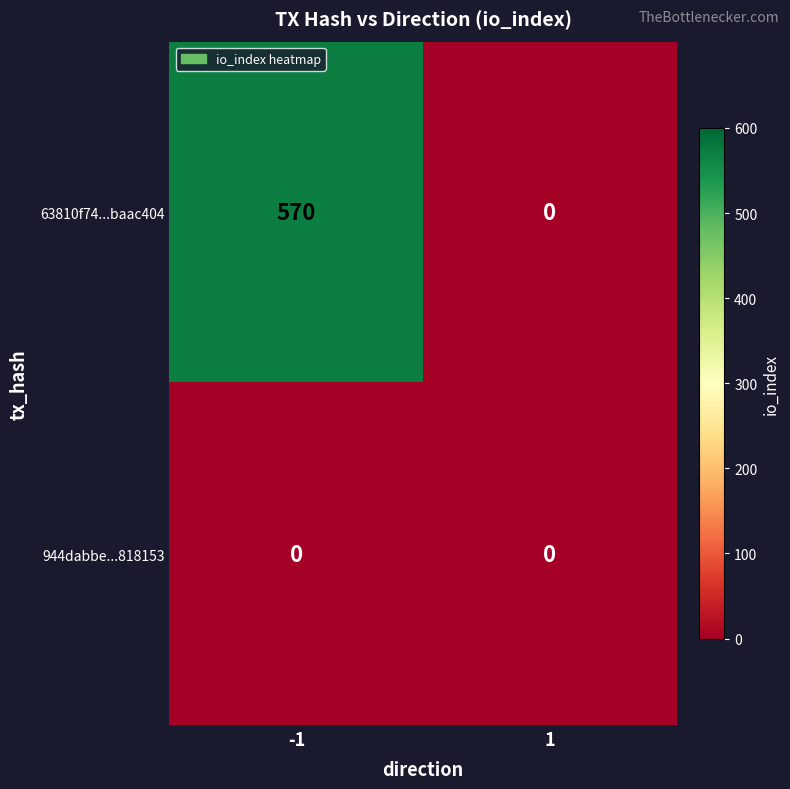

What is the difference between the 63810f74...baac404 values at 1 and -1?

570